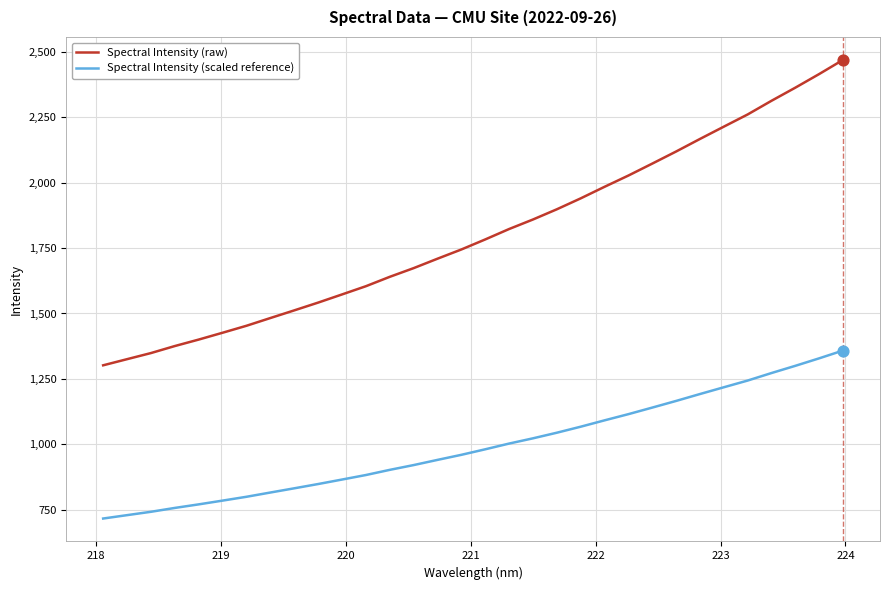

Which series has the largest range (max minus min)?

Spectral Intensity (raw)